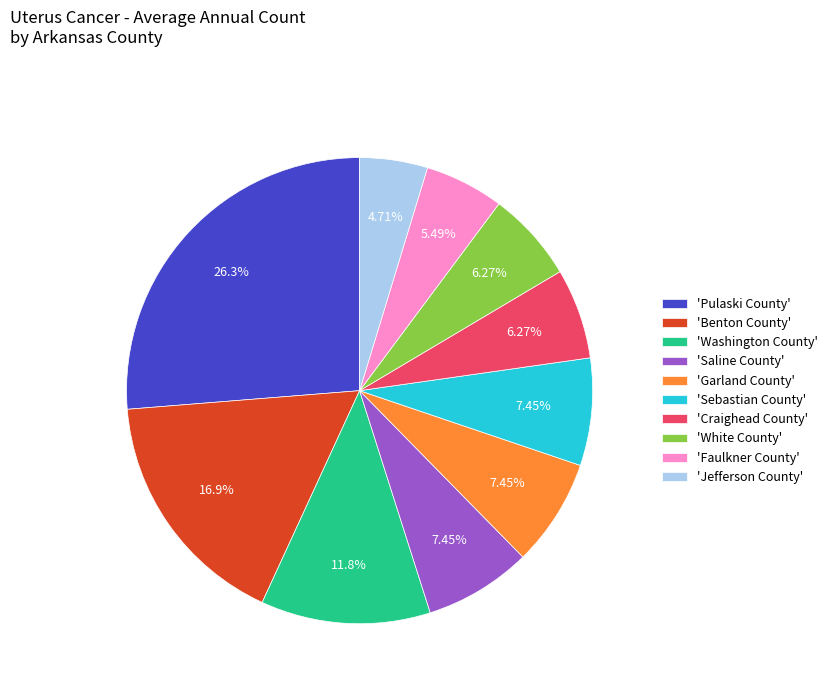

Which category has the biggest portion of the pie?

'Pulaski County'